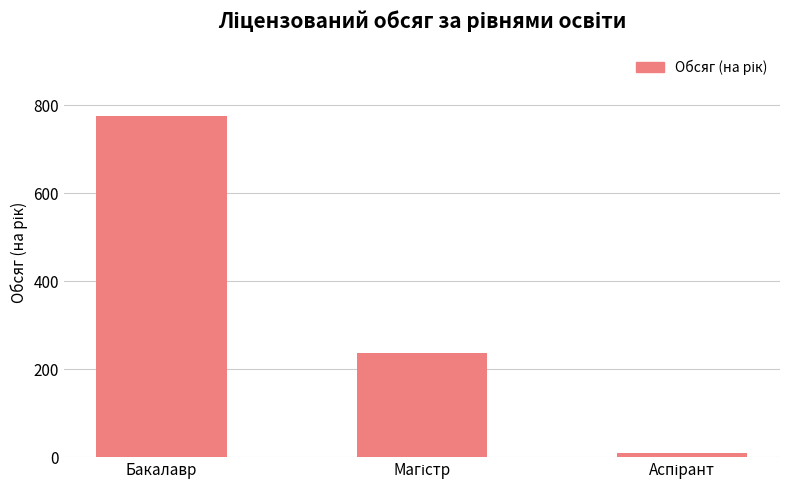

What is the label of the 3rd bar from the right?

Бакалавр